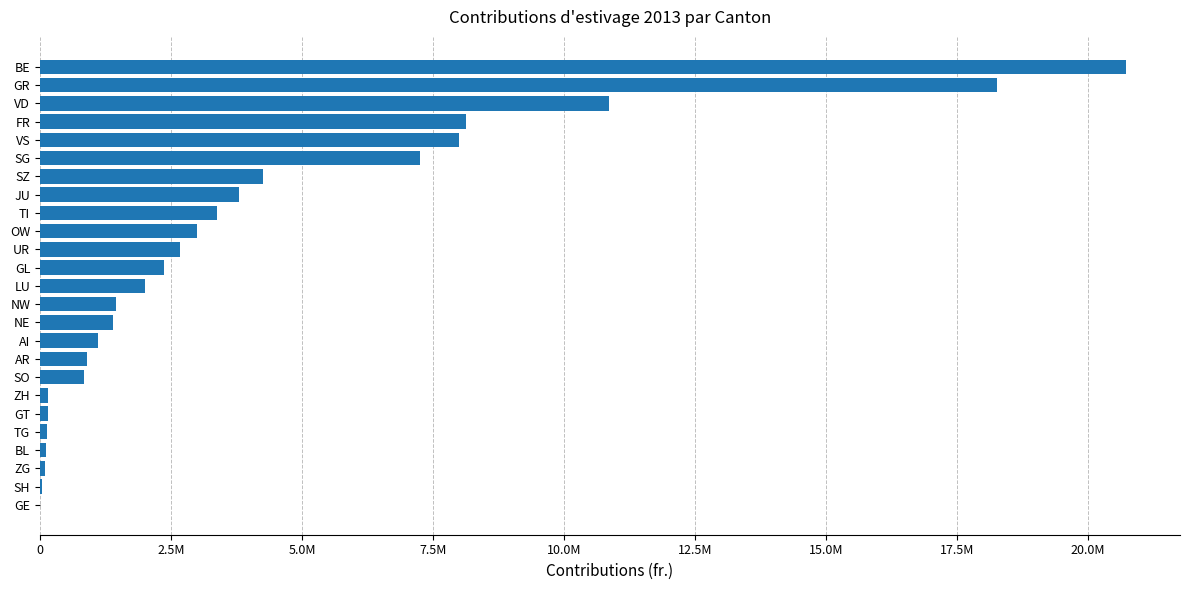

What is the difference between the second highest and minimum values?

18256436.0